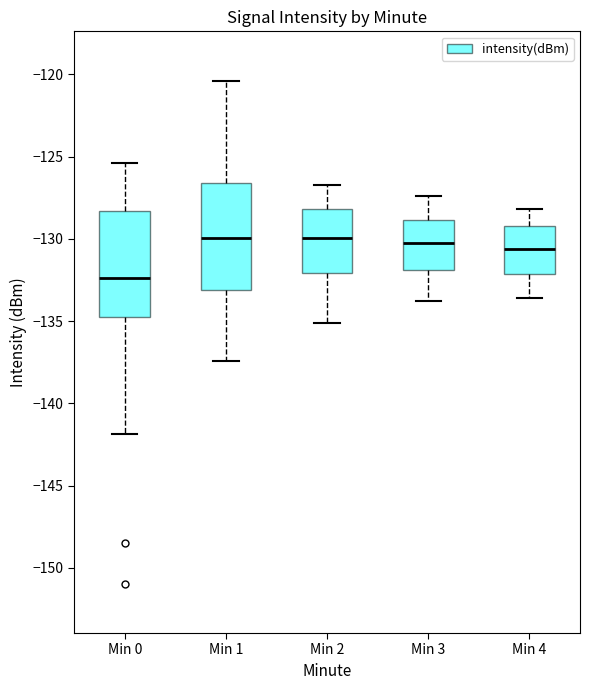

Reading left to right, read every box against the y-axis: the position of its median line, the range the box covers, and the ends of its whiskers. The values are not printed on the chart, so give them approximately, as read against the axis.

Min 0: median -132.5, box -135.0 to -128.5, whiskers -142.0 to -125.5
Min 1: median -130.0, box -133.0 to -126.5, whiskers -137.5 to -120.5
Min 2: median -130.0, box -132.0 to -128.0, whiskers -135.0 to -126.5
Min 3: median -130.0, box -132.0 to -129.0, whiskers -134.0 to -127.5
Min 4: median -130.5, box -132.0 to -129.0, whiskers -133.5 to -128.0